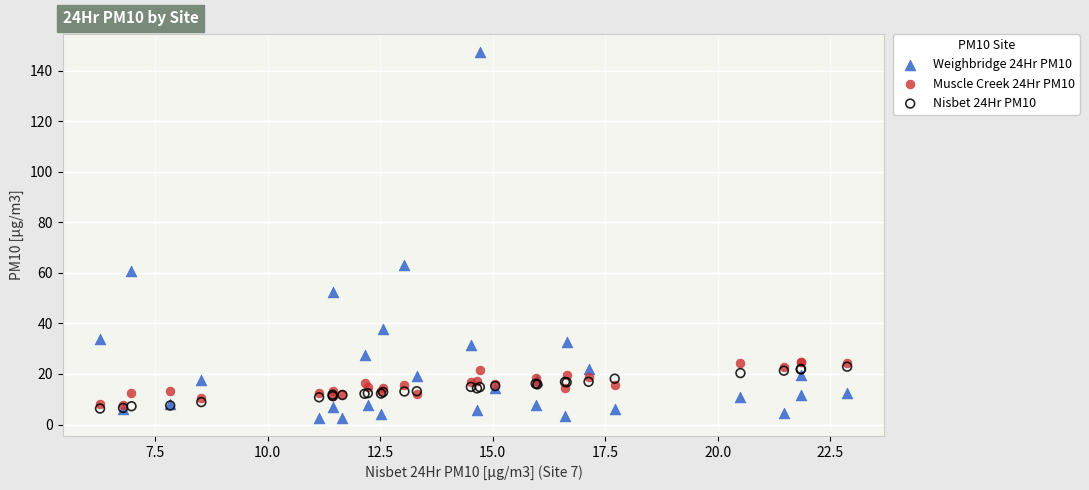

Across all series, what Y value is closest to 74?

63.0